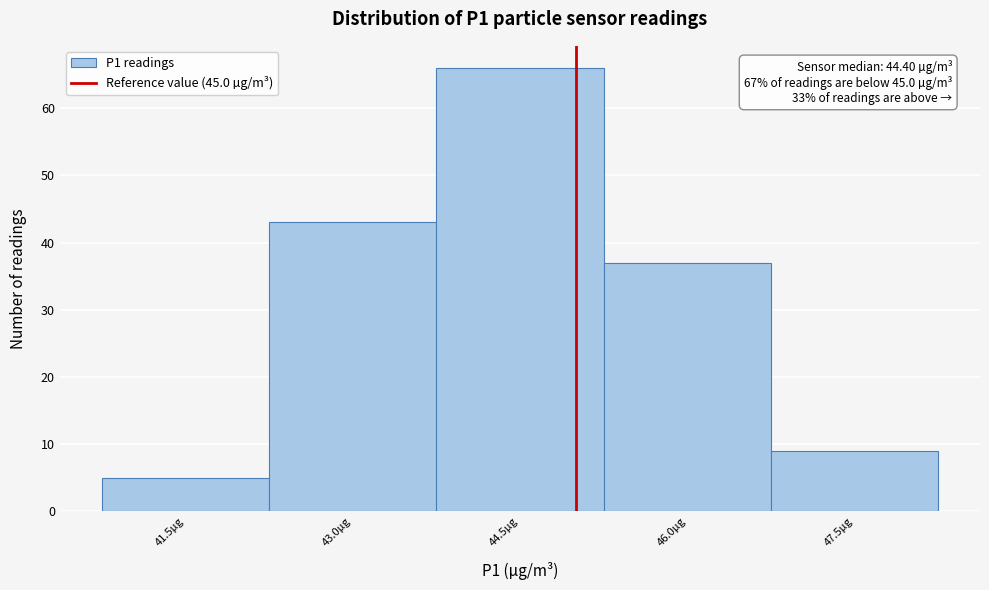

Which range on the x-axis has the tallest bar?

43.75 to 45.25